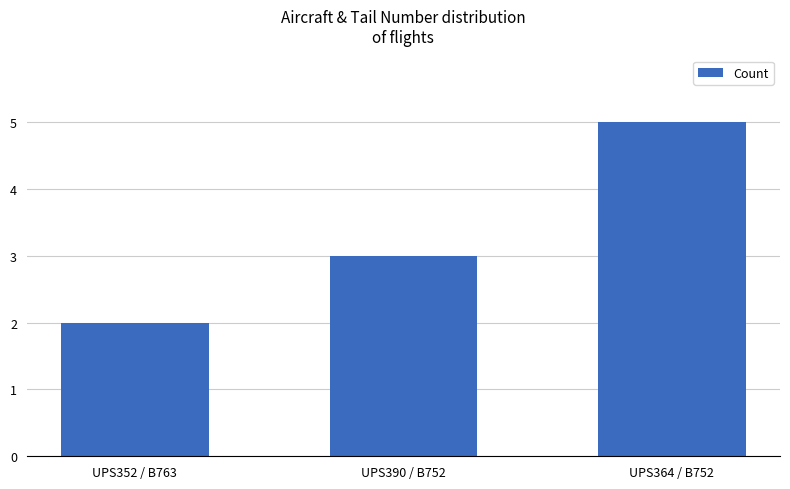

Rank the categories by value from highest to lowest.

UPS364 / B752, UPS390 / B752, UPS352 / B763